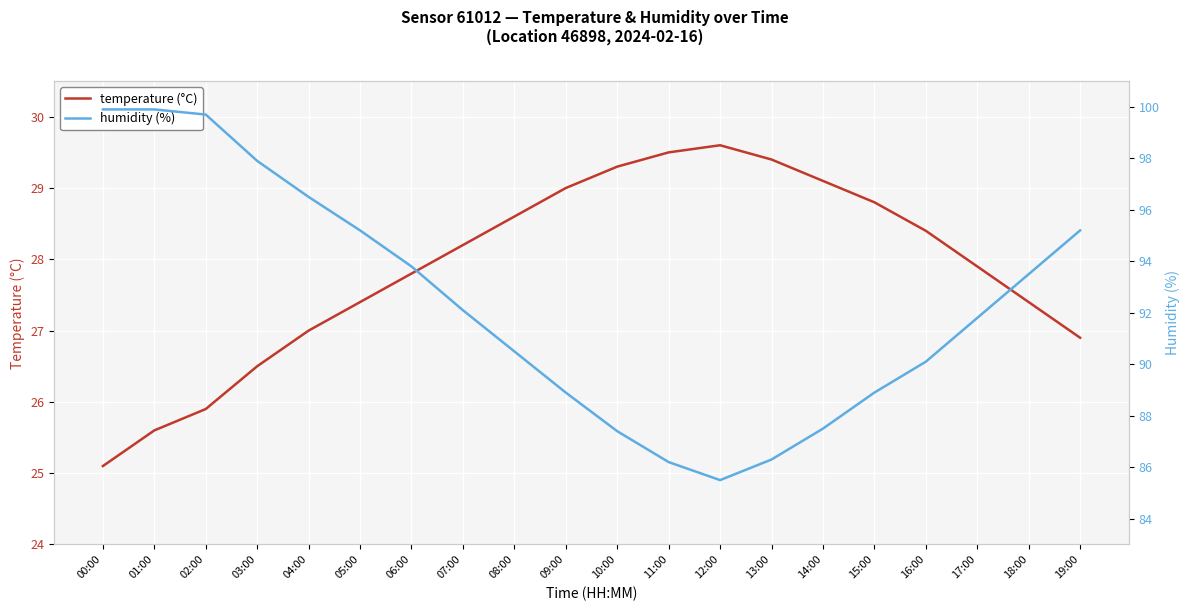

What is the value of the humidity (%) point at the 7th from the left?

93.8